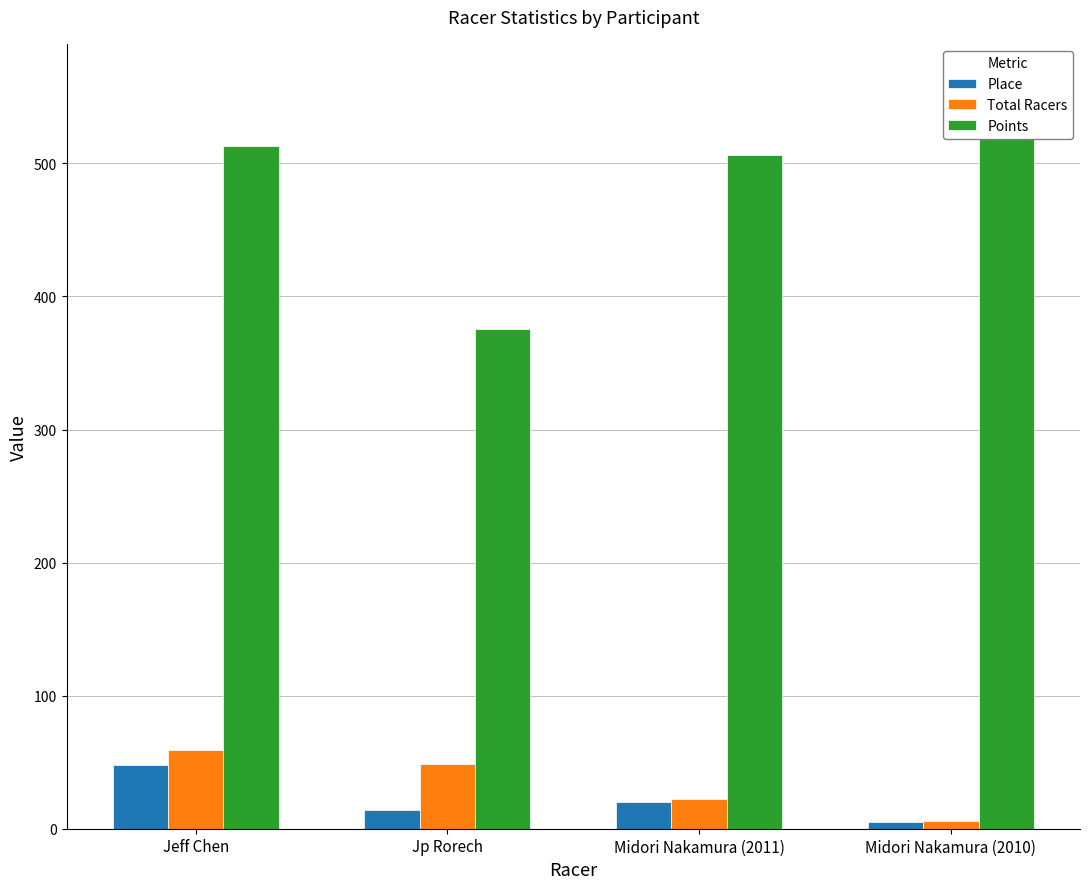

What is the difference between the highest and lowest values at Midori Nakamura (2010)?

556.8